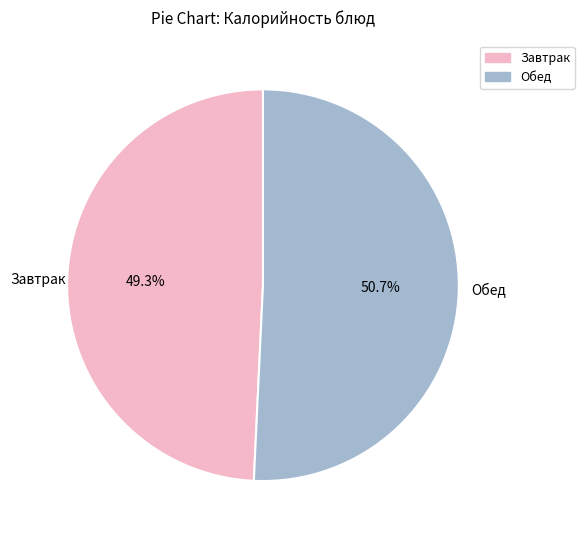

Is there a majority slice in this chart?

Yes